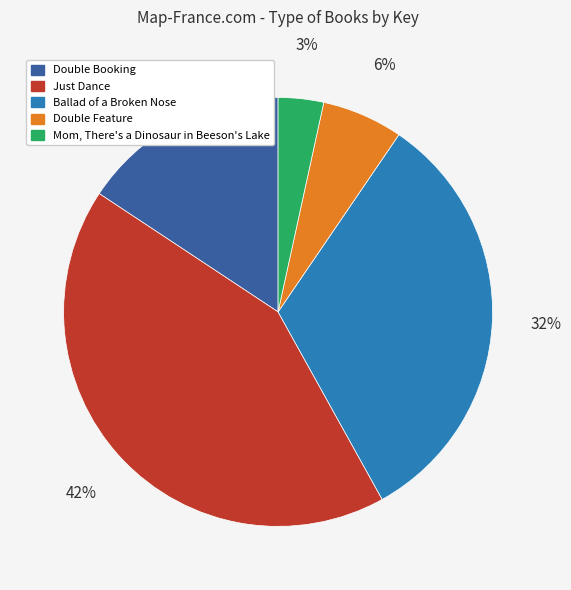

Does Double Booking represent more than half of the total?

No